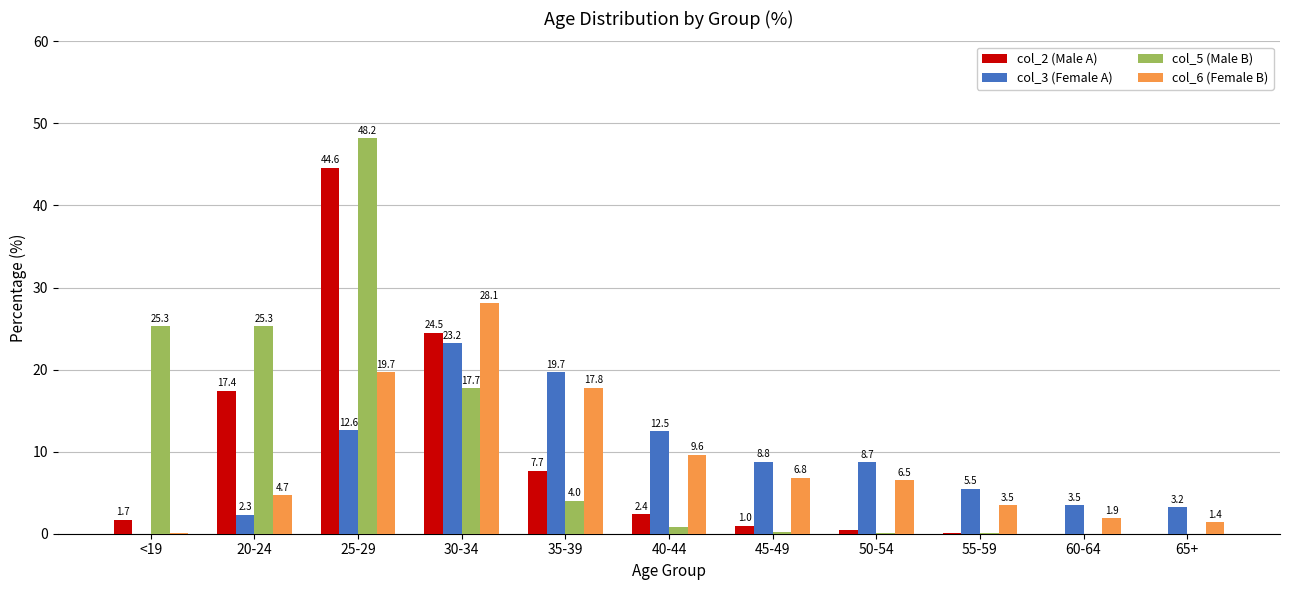

Which category has the highest value across all series?

25-29